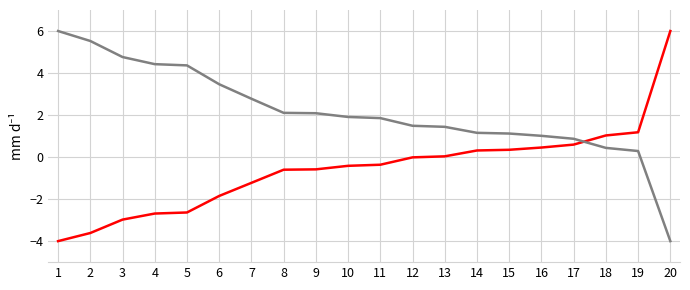

What is the difference between the highest and lowest values at 10?

2.3